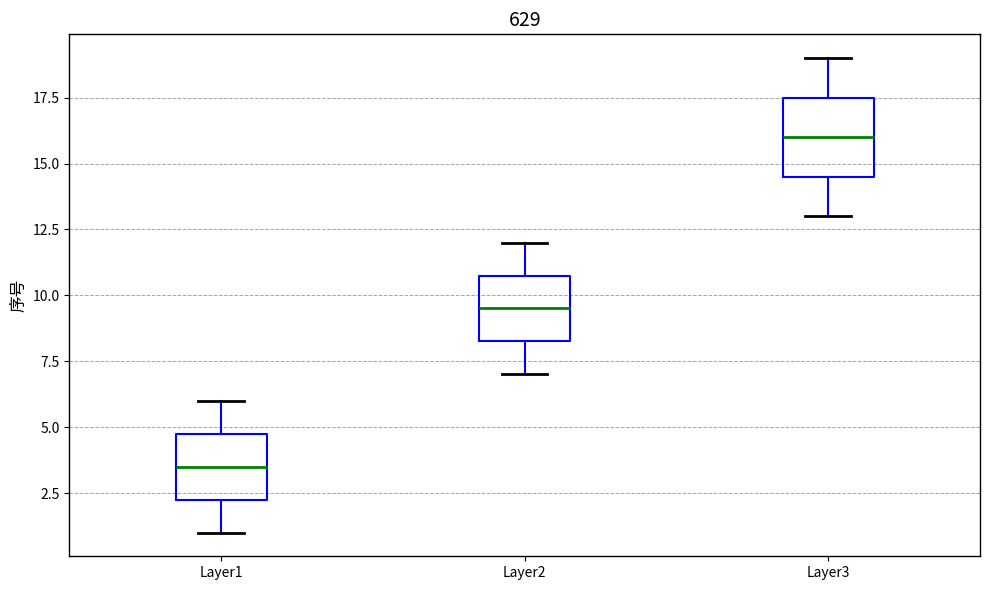

Reading left to right, read every box against the y-axis: the position of its median line, the range the box covers, and the ends of its whiskers. The values are not printed on the chart, so give them approximately, as read against the axis.

Layer1: median 3.5, box 2.5 to 5.0, whiskers 1.0 to 6.0
Layer2: median 9.5, box 8.5 to 11.0, whiskers 7.0 to 12.0
Layer3: median 16.0, box 14.5 to 17.5, whiskers 13.0 to 19.0